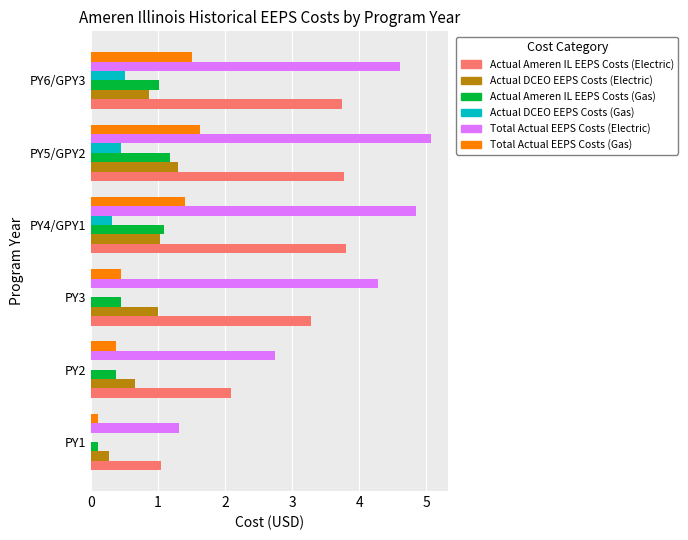

Which series changed the most between PY3 and PY5/GPY2?

Total Actual EEPS Costs (Gas)